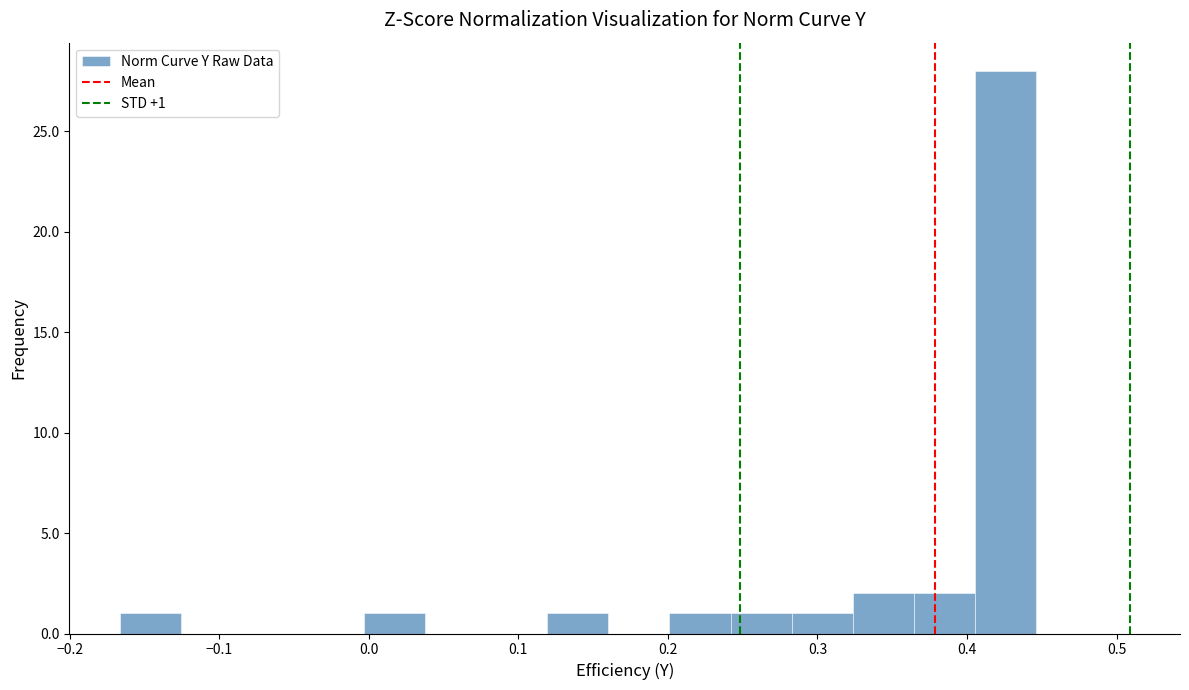

Which range on the x-axis has the tallest bar?

0.41 to 0.45